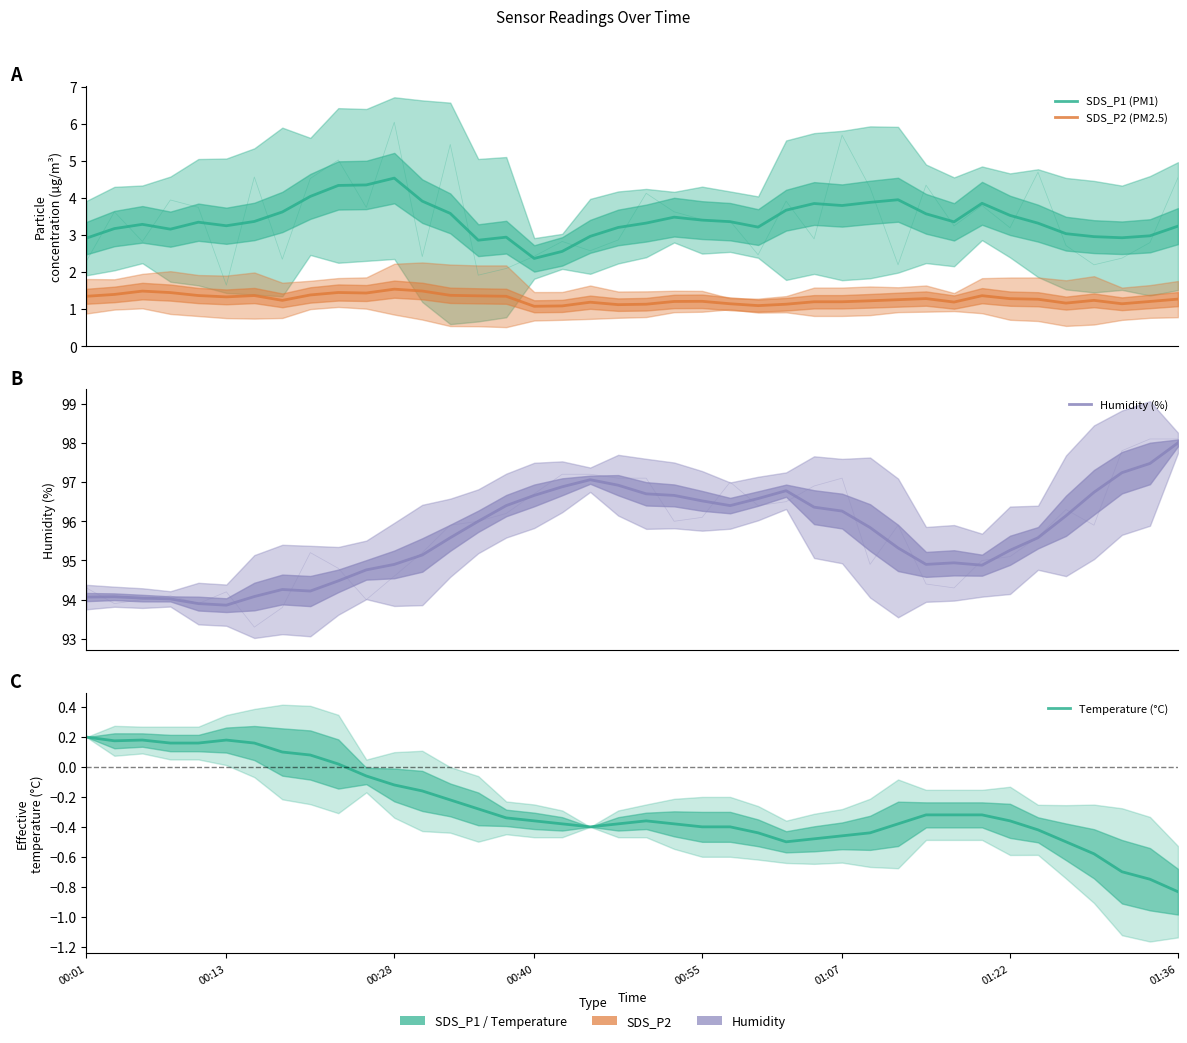

How many lines are shown in the chart?

4